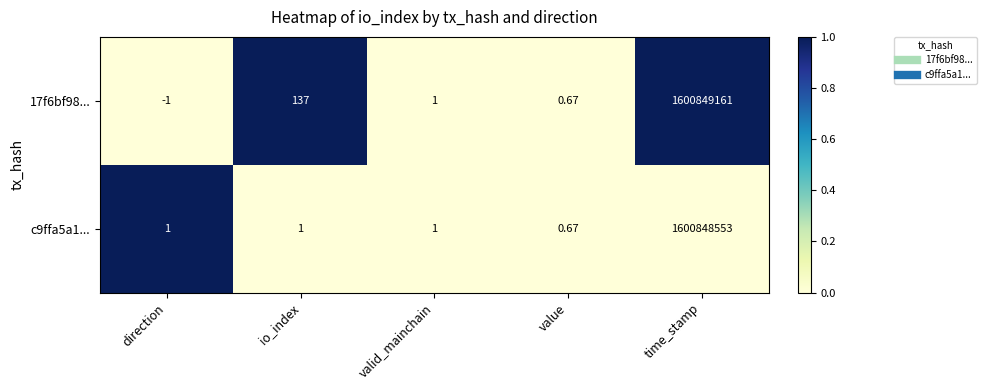

List the series in order of their overall mean, highest first.

17f6bf98..., c9ffa5a1...